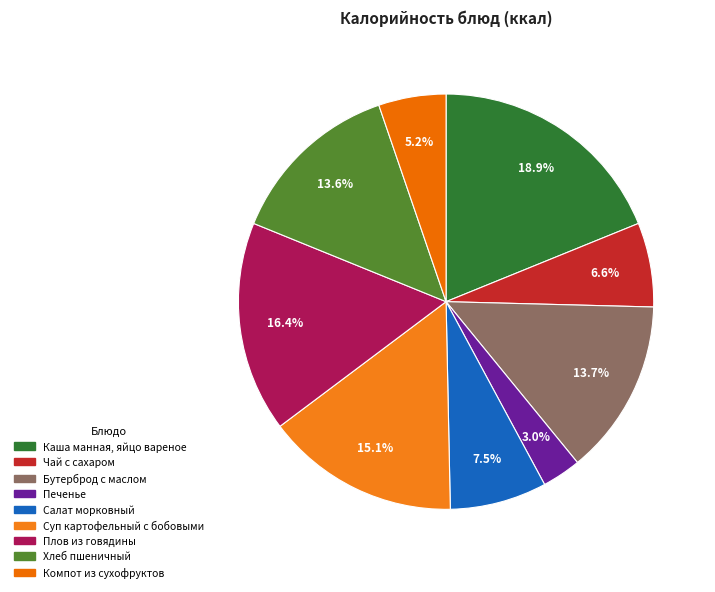

To the nearest percent, what percentage of the pie is Бутерброд с маслом?

14%